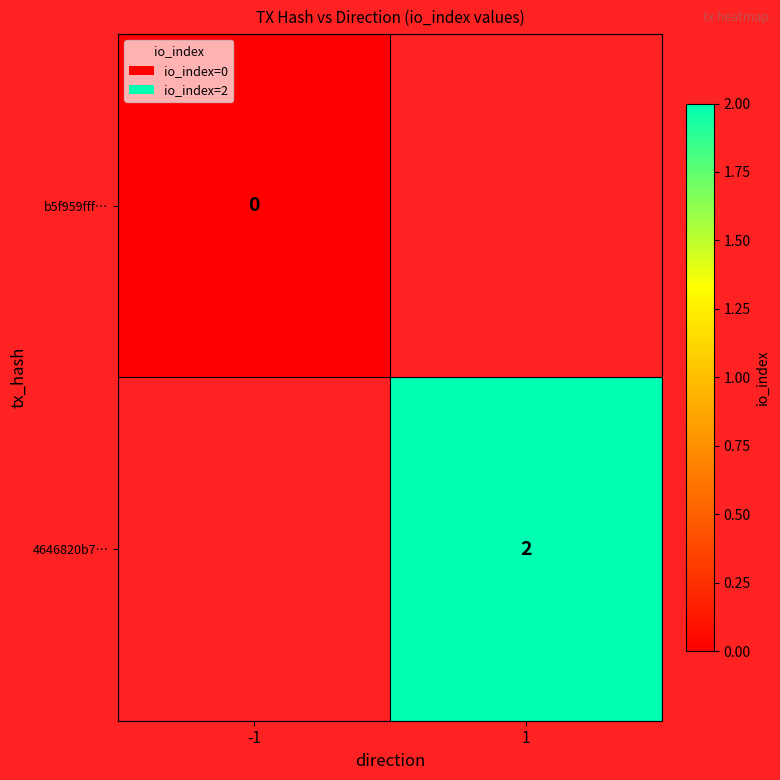

Is the value of 4646820b7… at 1 greater than the value of b5f959fff… at -1?

Yes